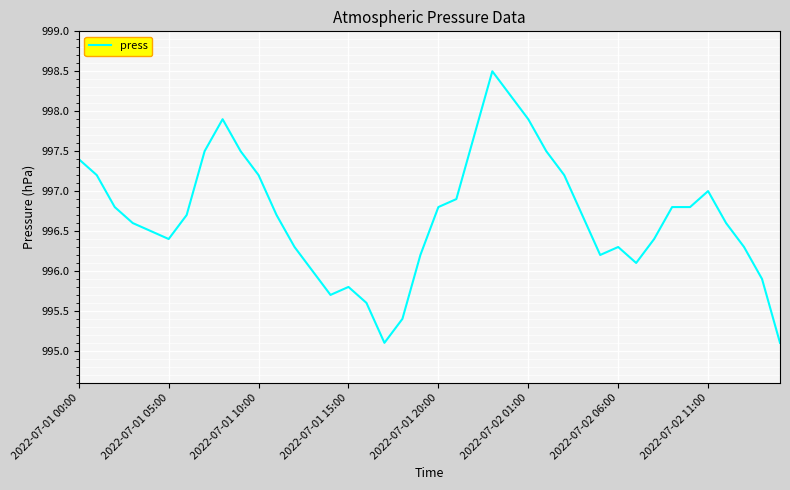

What is the minimum value shown in the chart?

995.1